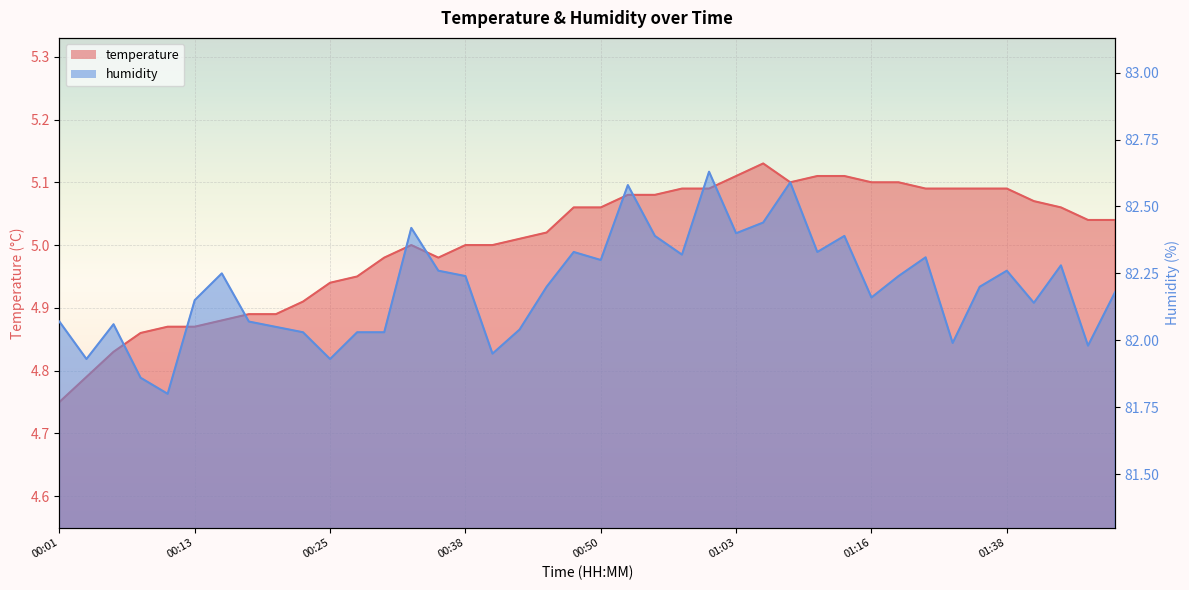

Which category has the highest value in the temperature series?

01:05